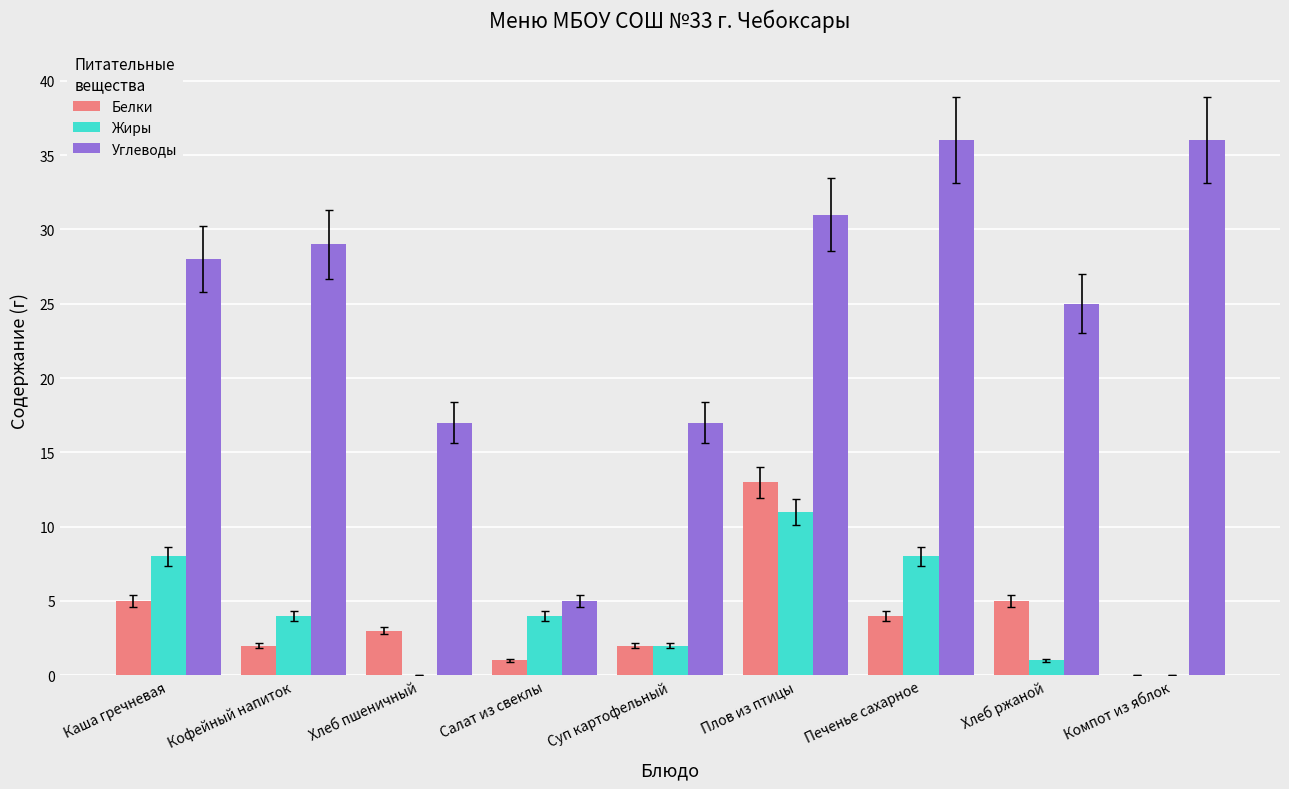

What is the maximum value shown in the chart?

36